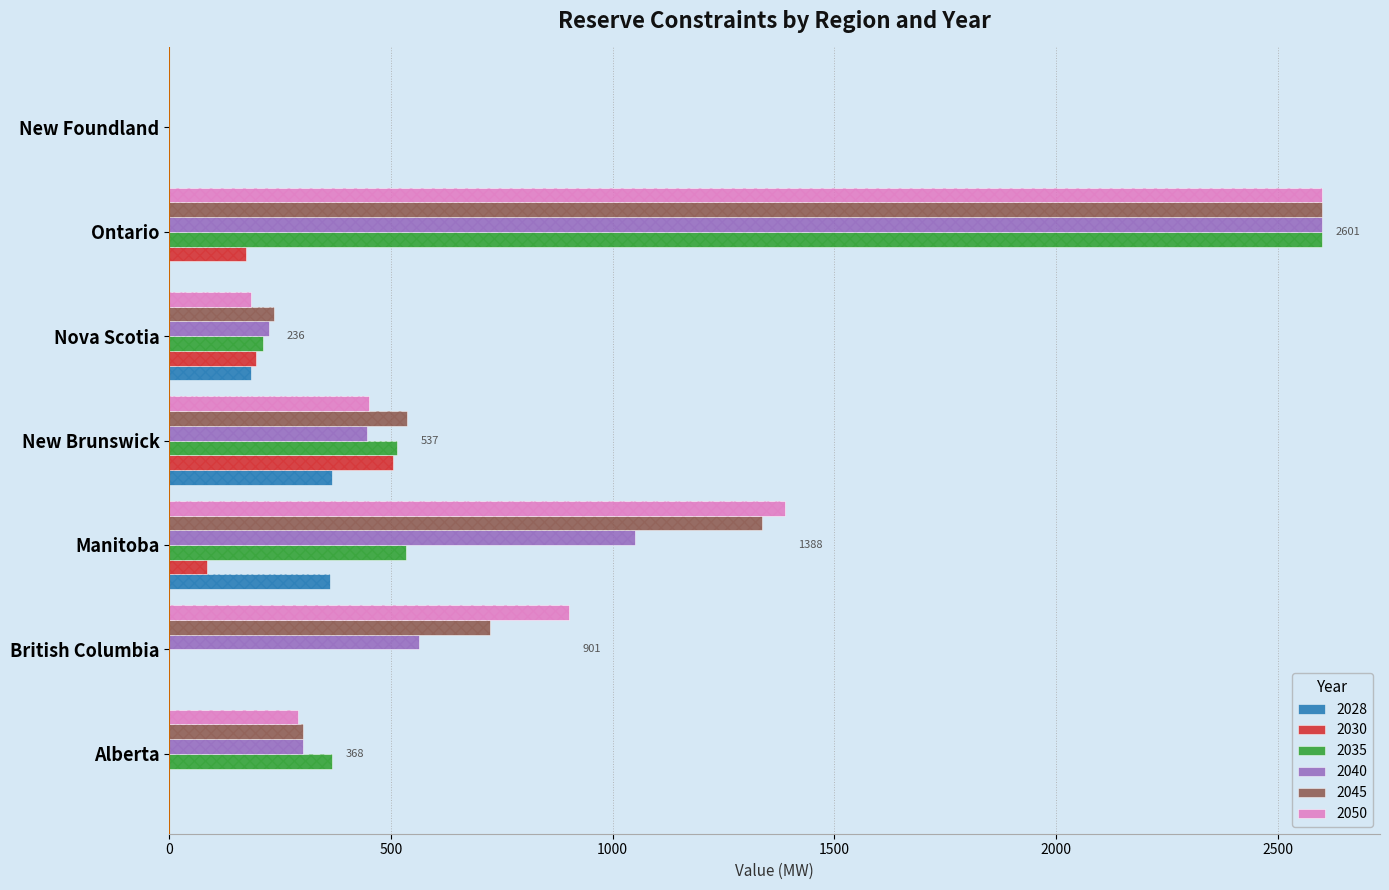

What are all the series names shown in the legend?

2028, 2030, 2035, 2040, 2045, 2050